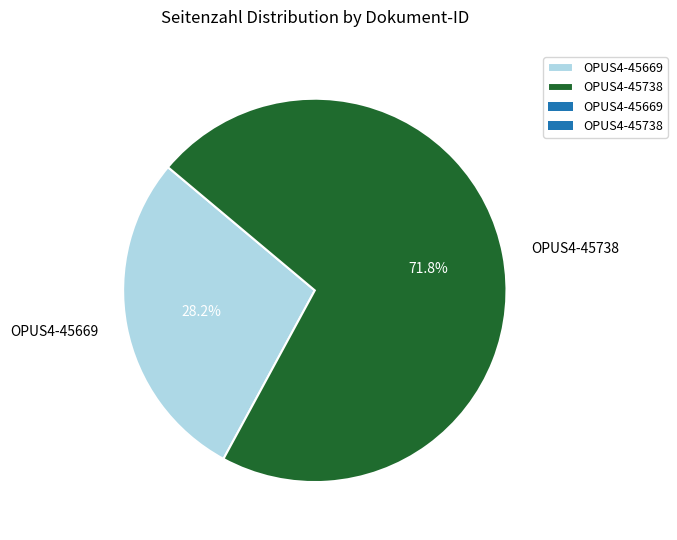

What is the majority slice?

OPUS4-45738